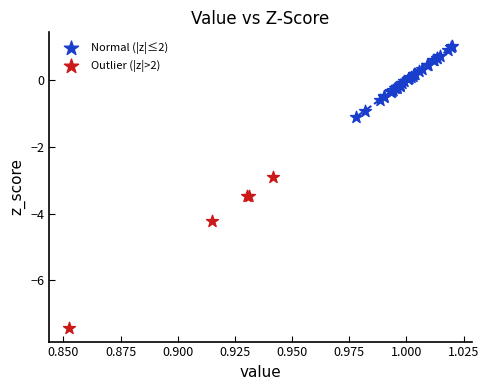

Which series has the widest spread of Y values?

Outlier (|z|>2)